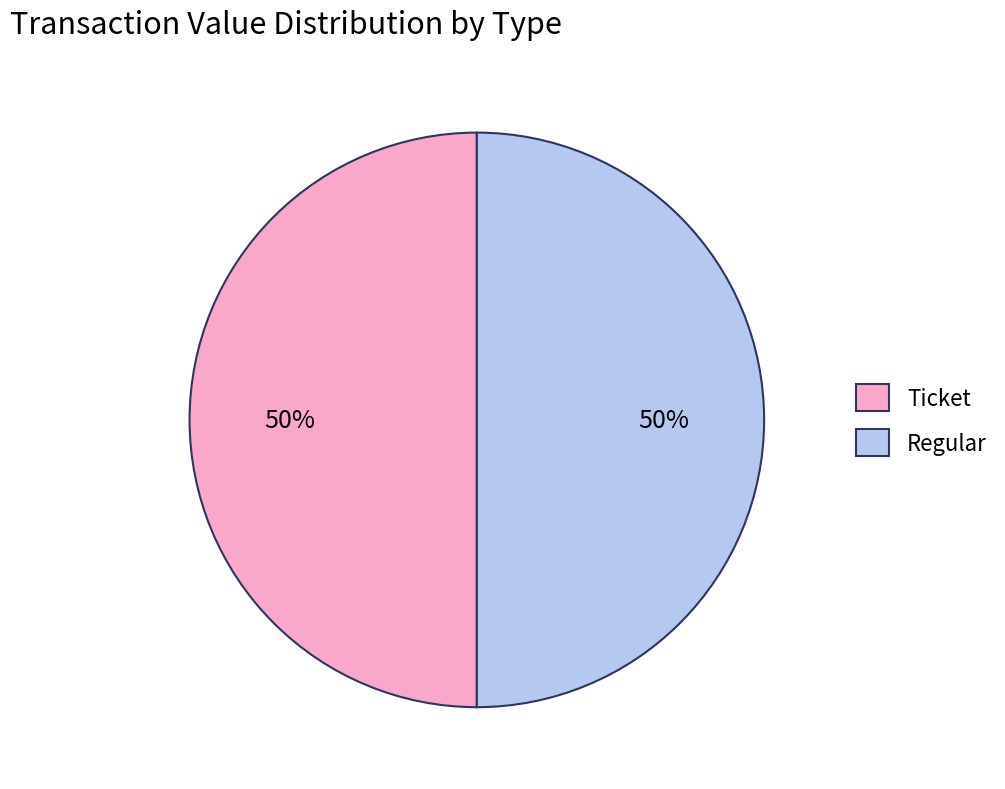

How many slices are in this pie chart?

2